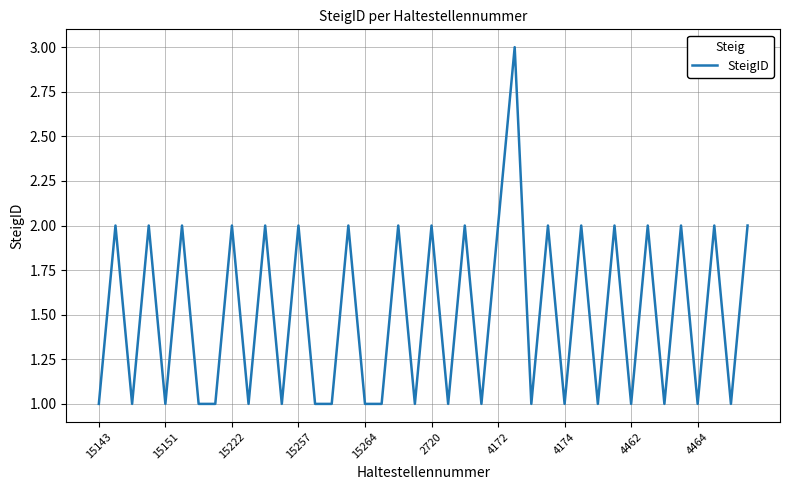

Does the chart have visible grid lines?

Yes